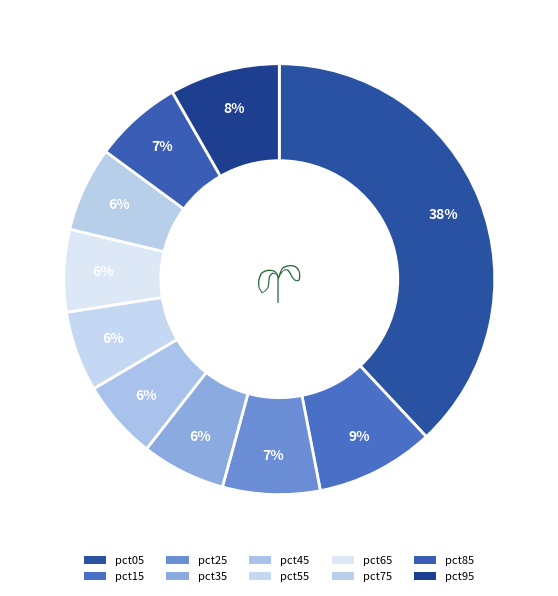

Rank the categories by value from highest to lowest.

pct05, pct15, pct95, pct25, pct85, pct75, pct35, pct65, pct55, pct45